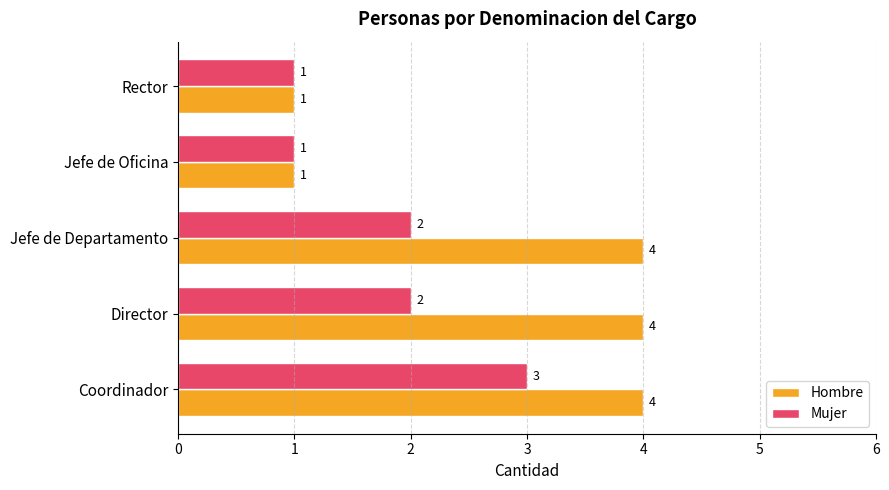

Which series has the widest spread of values?

Hombre